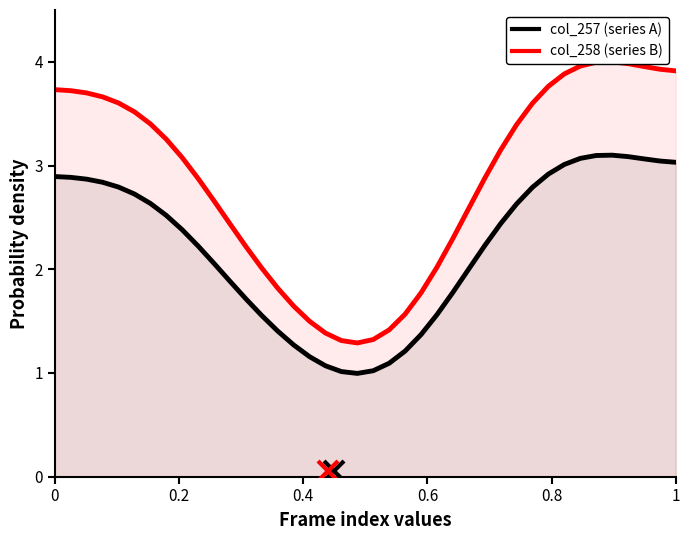

Does the chart have visible grid lines?

No